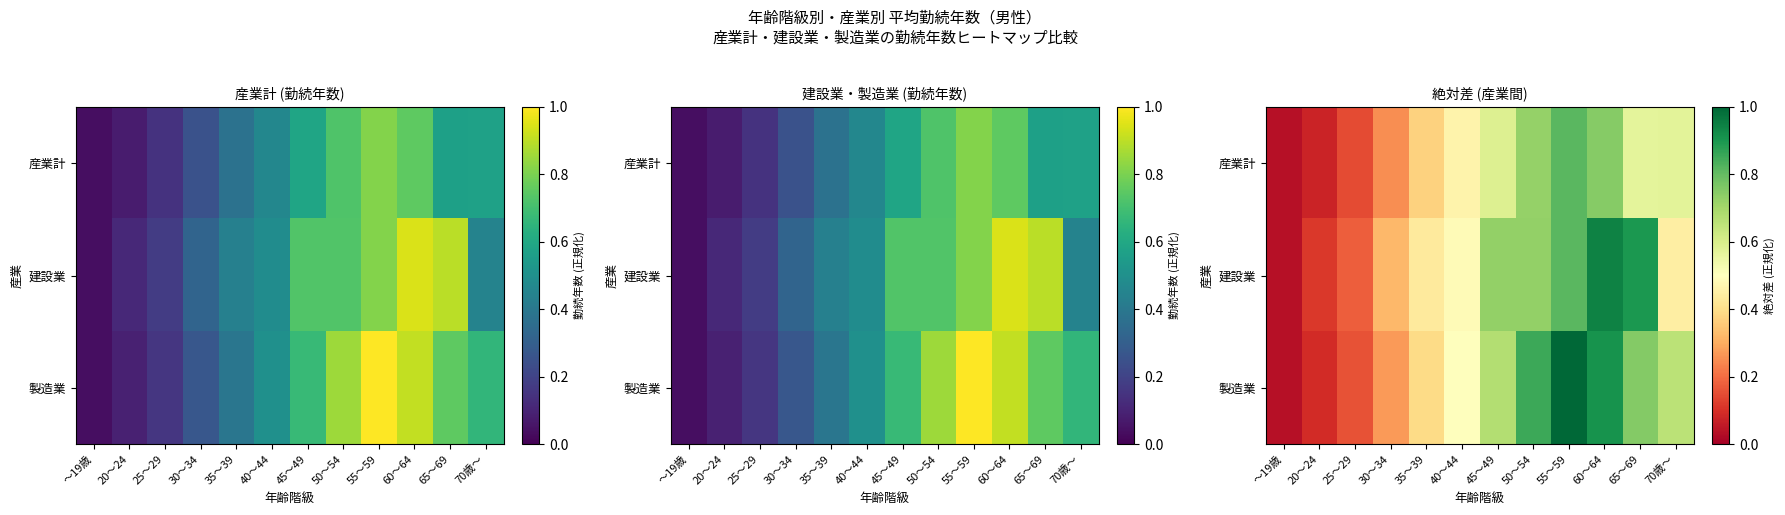

List the series in order of their overall mean, highest first.

製造業, 建設業, 産業計